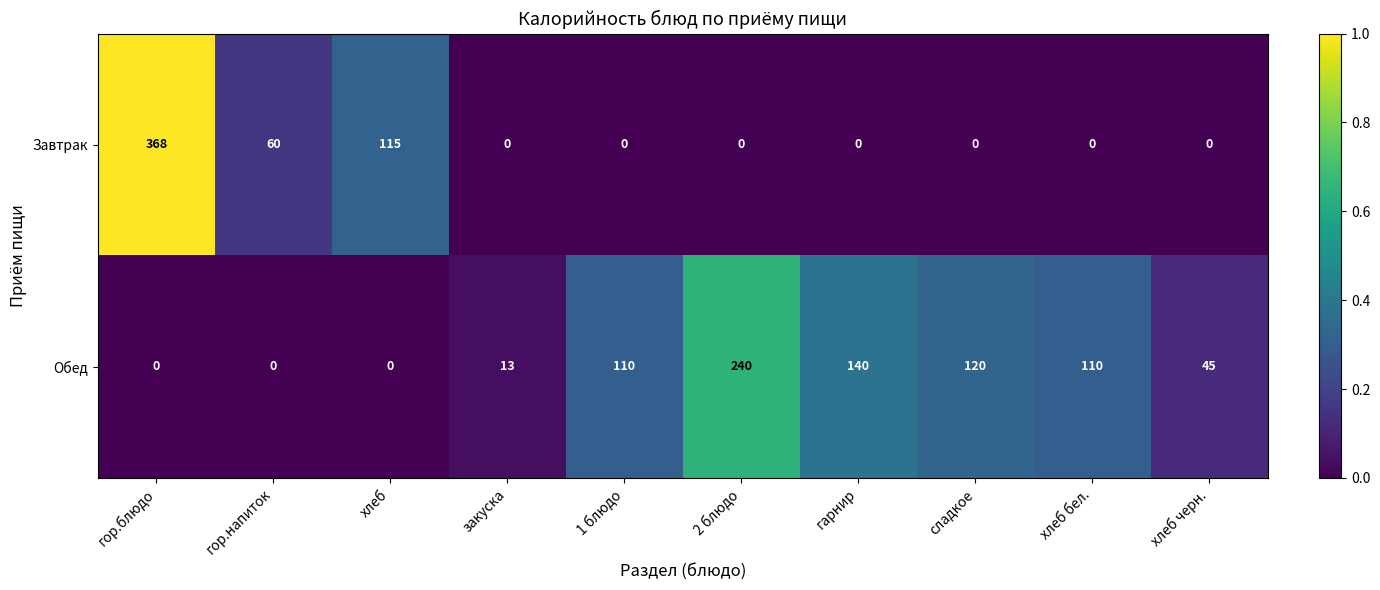

Is it true that Завтрак equals 0 at 1 блюдо?

True